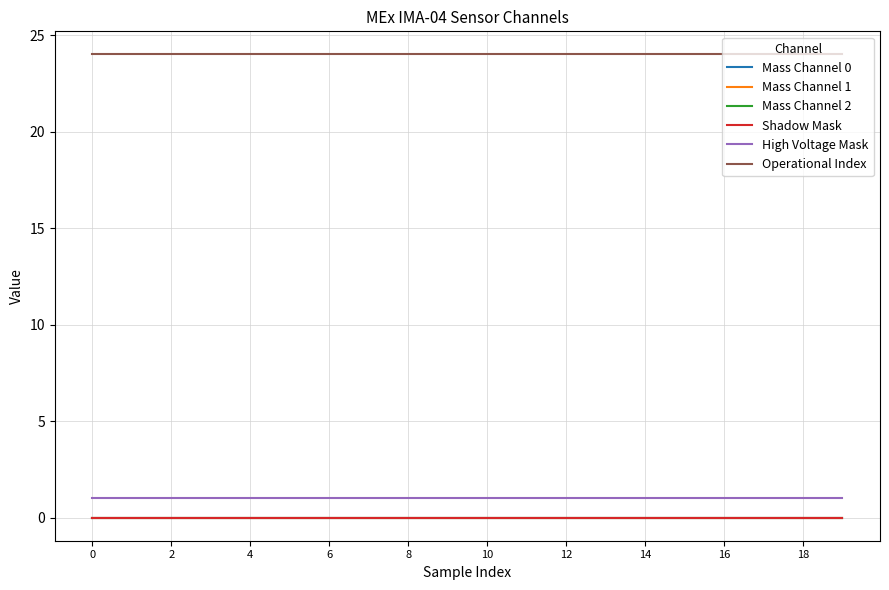

True or false: Mass Channel 2 and High Voltage Mask cross at least once.

False